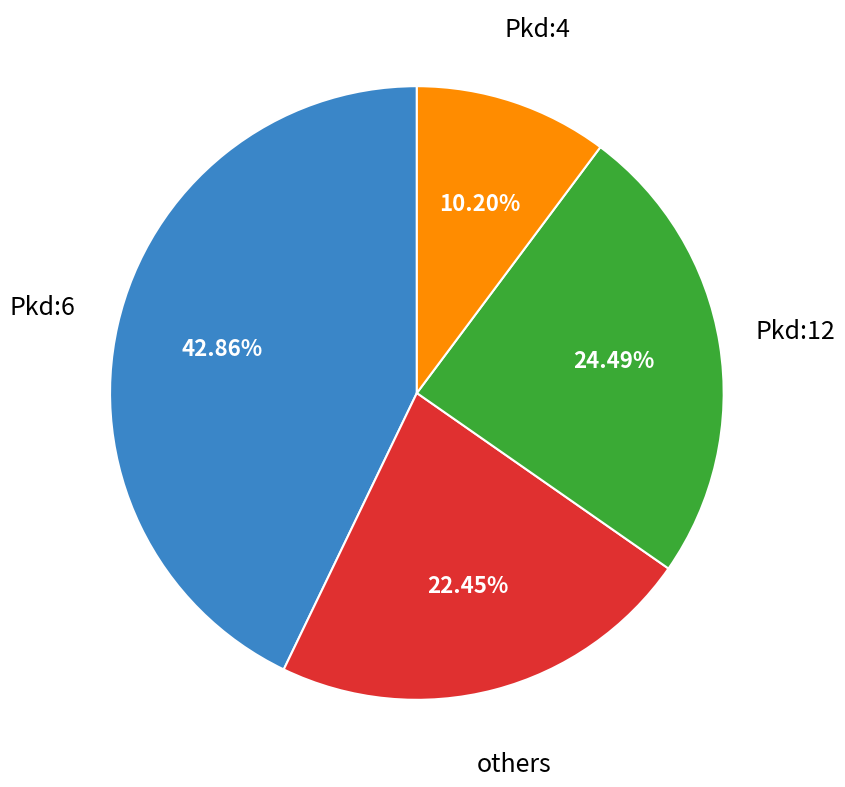

Count the number of slices in the pie.

4